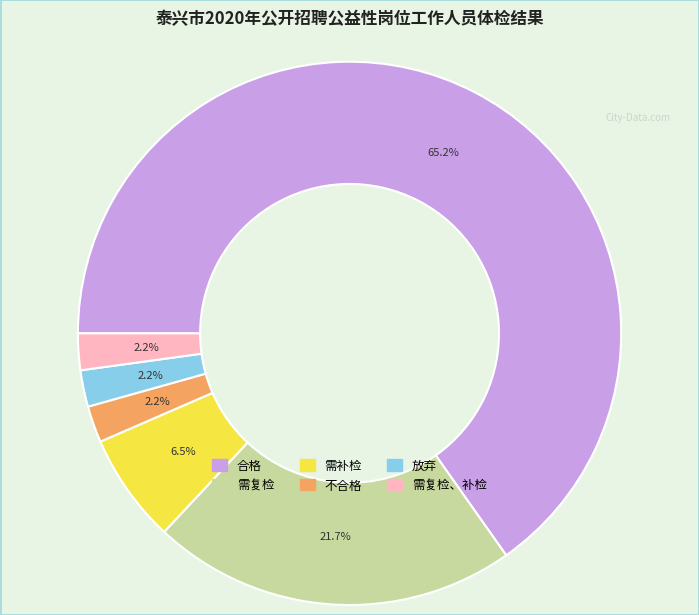

Is there a majority slice in this chart?

Yes